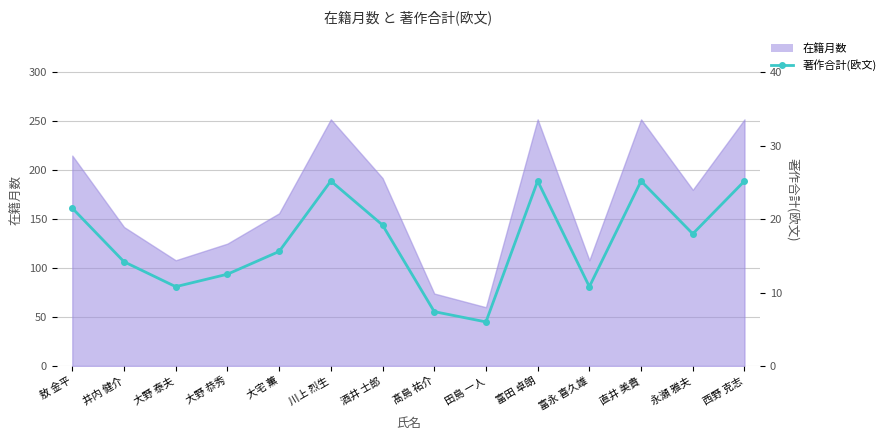

List the labels in order of value, largest first.

川上 烈生, 富田 卓朗, 直井 美貴, 西野 克志, 敖 金平, 酒井 士郎, 永瀬 雅夫, 大宅 薫, 井内 健介, 大野 恭秀, 大野 泰夫, 富永 喜久雄, 髙島 祐介, 田島 一人